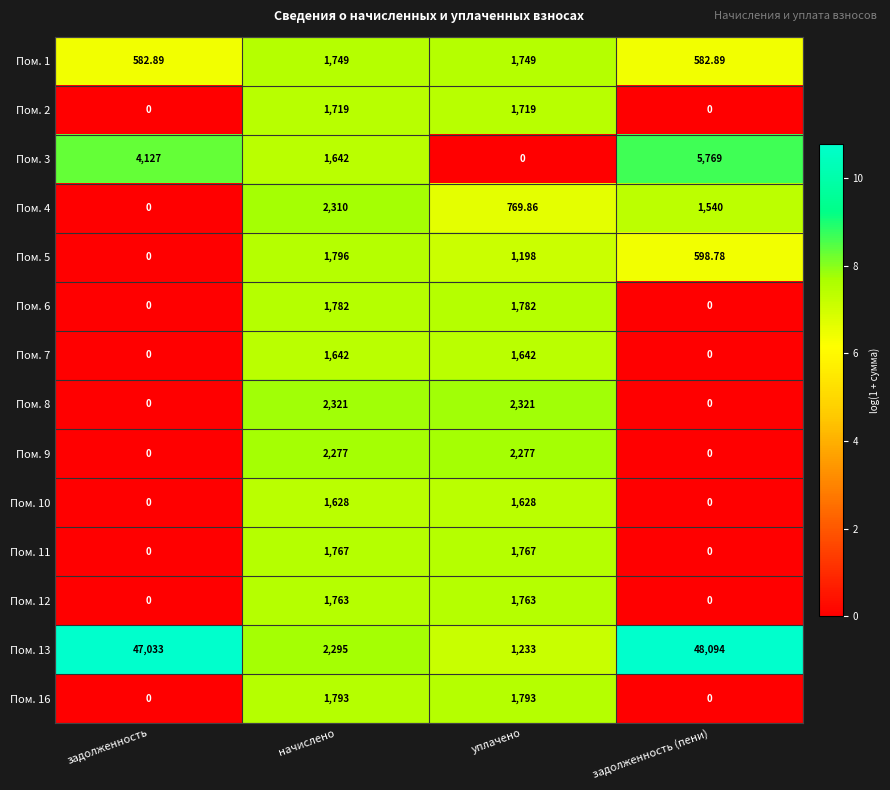

At which label is Пом. 5 closest to 898?

задолженность (пени)